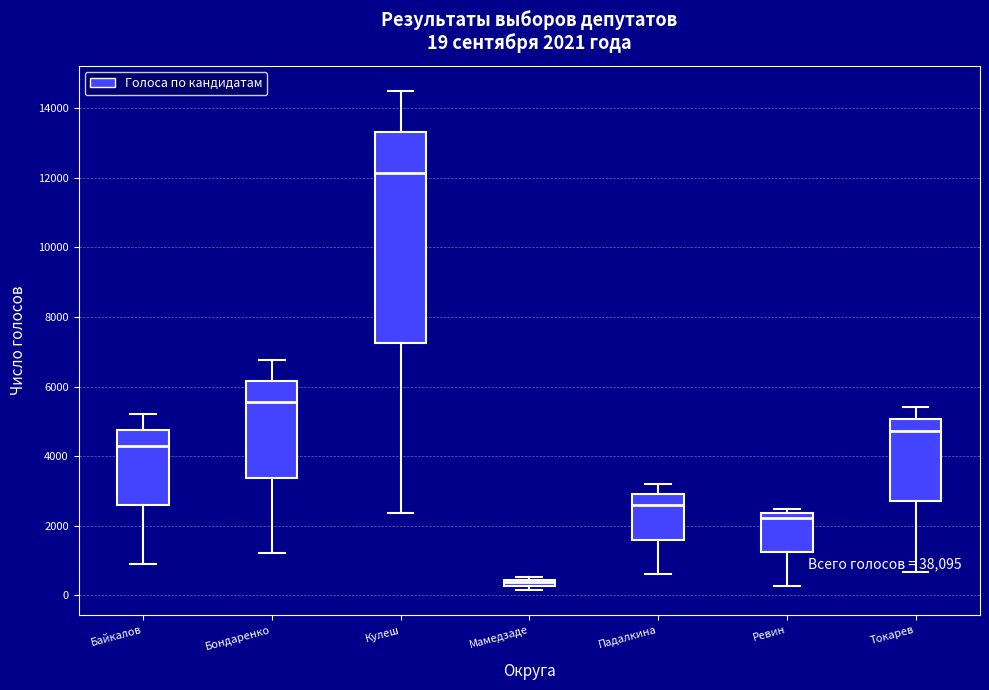

Which box's median line is the highest?

Кулеш